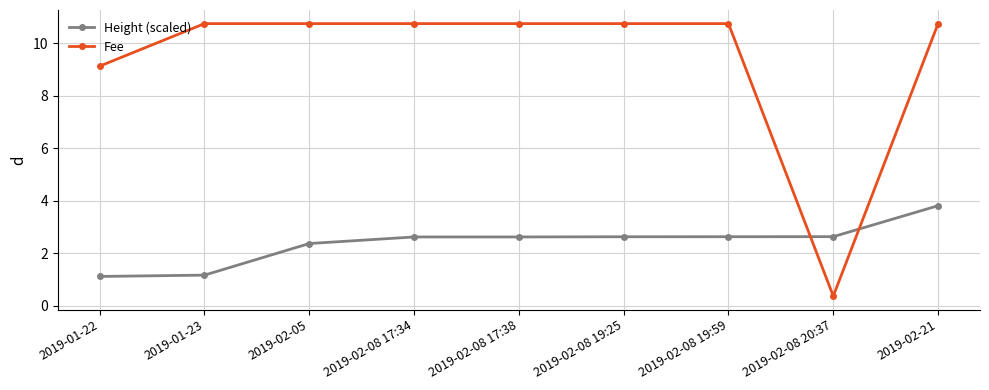

True or false: Fee and Height (scaled) cross at least once.

True